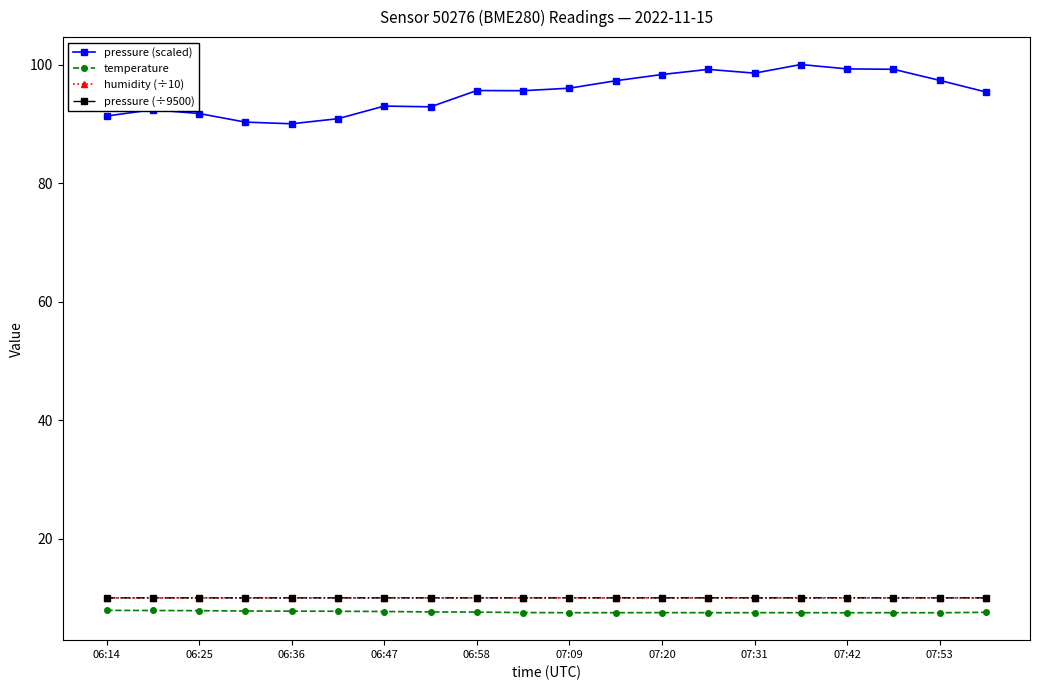

Does the chart have visible grid lines?

No